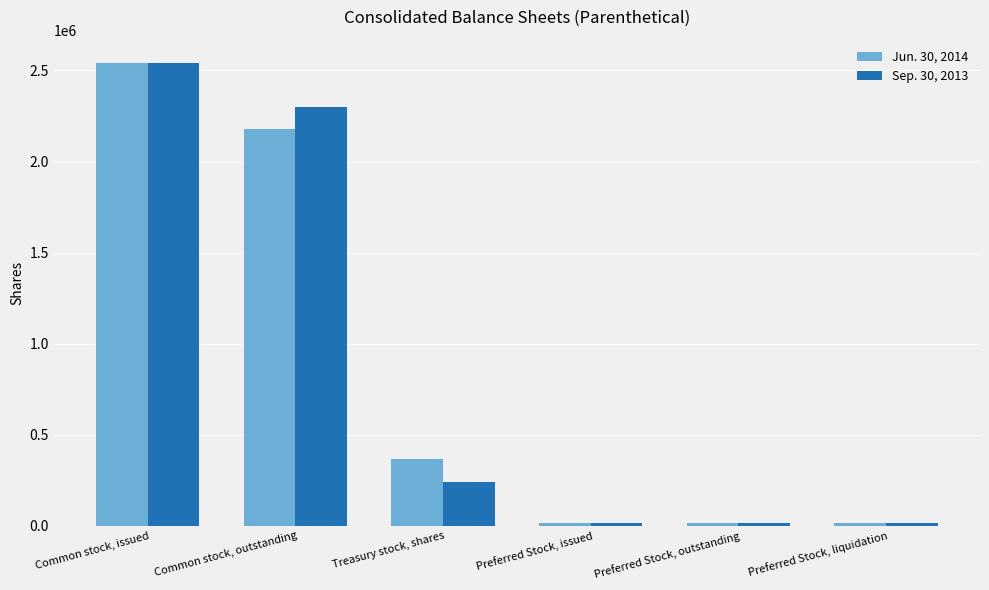

What is the difference between the highest and lowest values at Treasury stock, shares?

122242